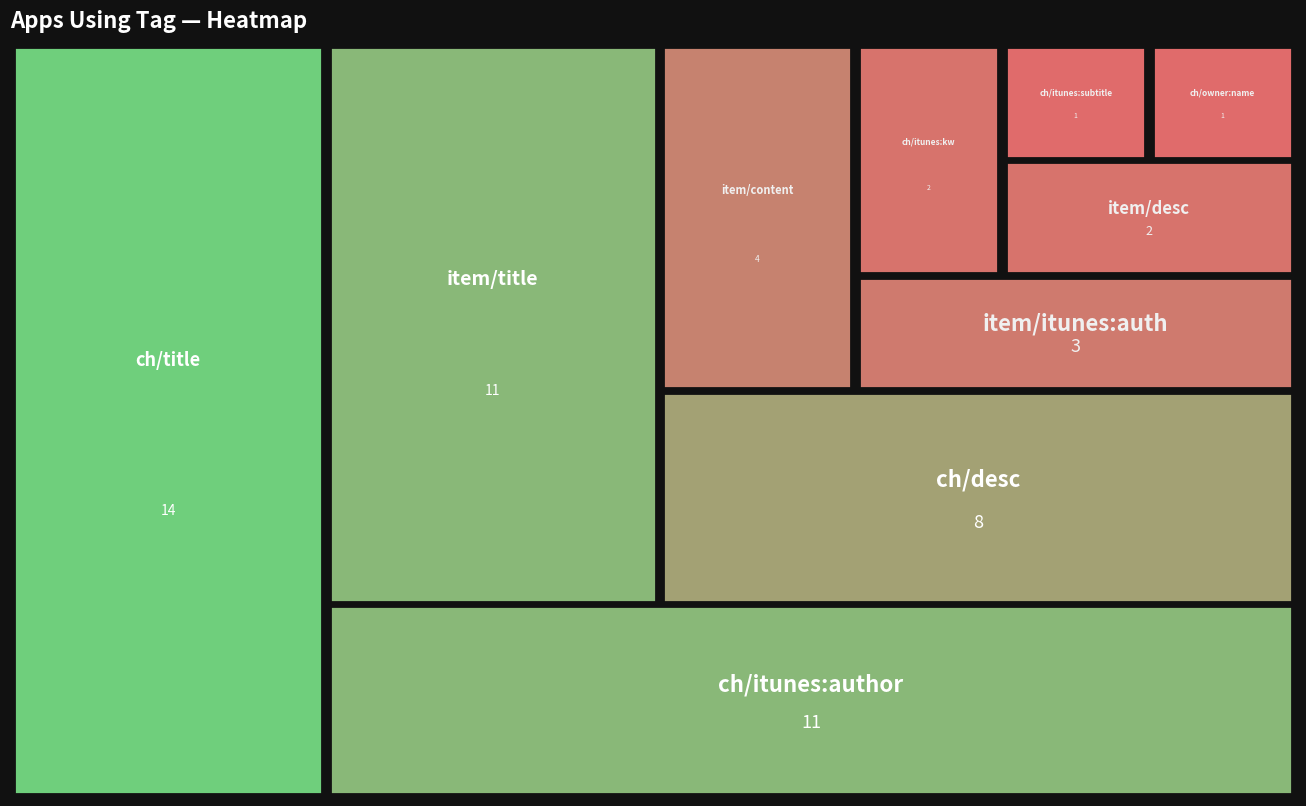

Reading right to left, extract all data points from this chart.

item/itunes:author=3	item/content:encoded=4	item/description=2	item/title=11	channel/itunes:keywords=2	channel/itunes:owner/itunes:name=1	channel/itunes:subtitle=1	channel/itunes:author=11	channel/description=8	channel/title=14